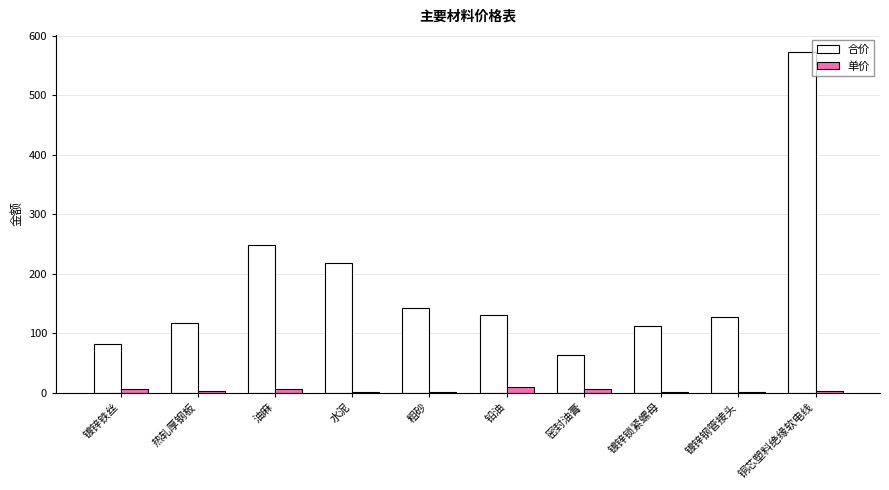

Does the chart contain stacked bars?

No